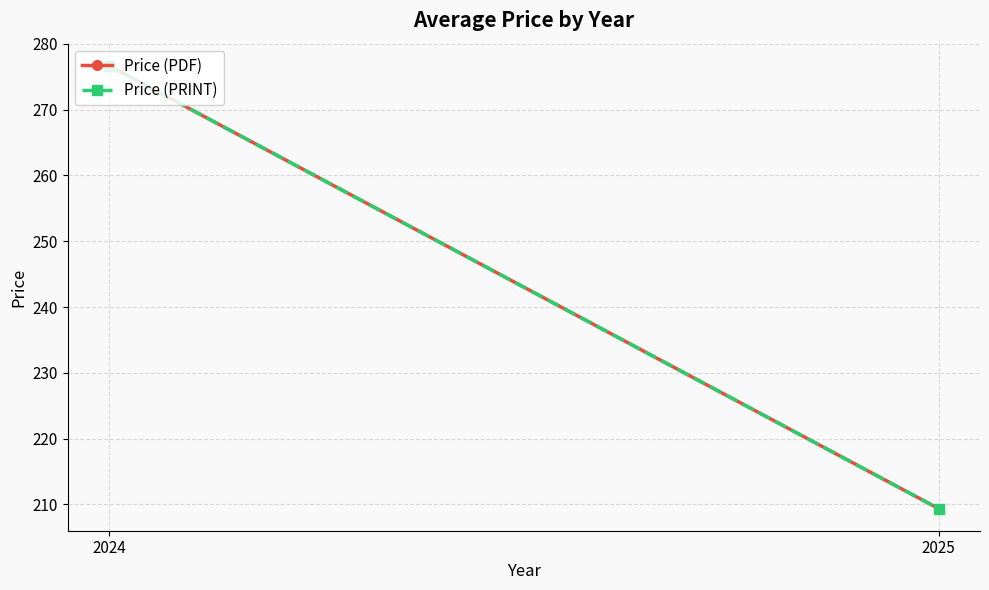

At which label is Price (PDF) closest to 243?

2025